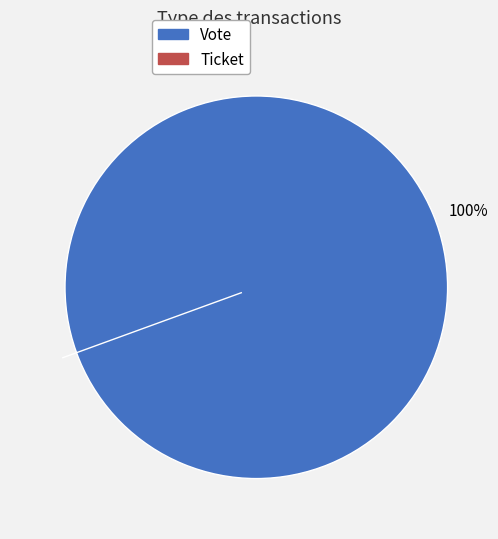

Is there any slice that represents more than half of the pie?

Yes